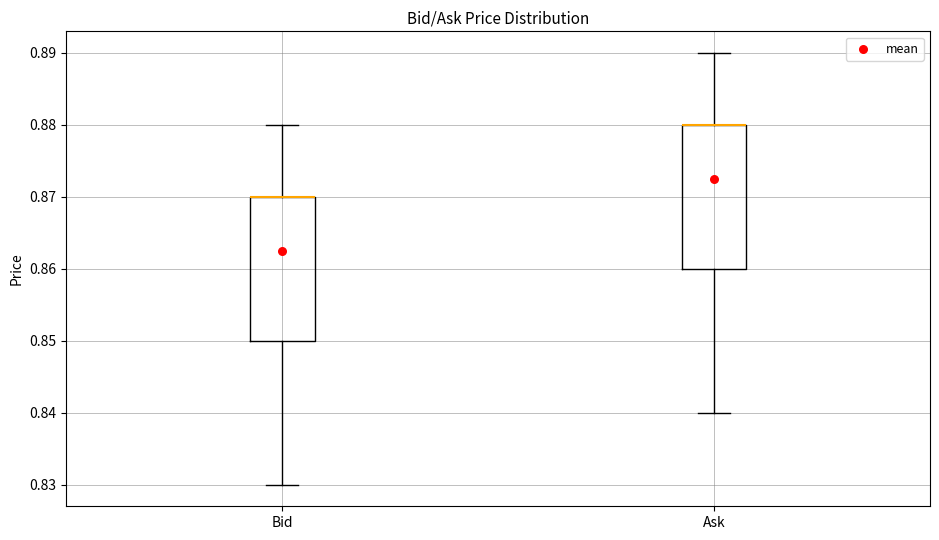

Reading left to right, transcribe this box plot: for each box, give where its median line is, the range the box spans, and where its two whiskers end, as read against the y-axis. The values are not printed on the chart, so give them approximately, as read against the axis.

Bid: median 0.87 (drawn on the box's upper edge), box 0.85 to 0.87, whiskers 0.83 to 0.88
Ask: median 0.88 (drawn on the box's upper edge), box 0.86 to 0.88, whiskers 0.84 to 0.89